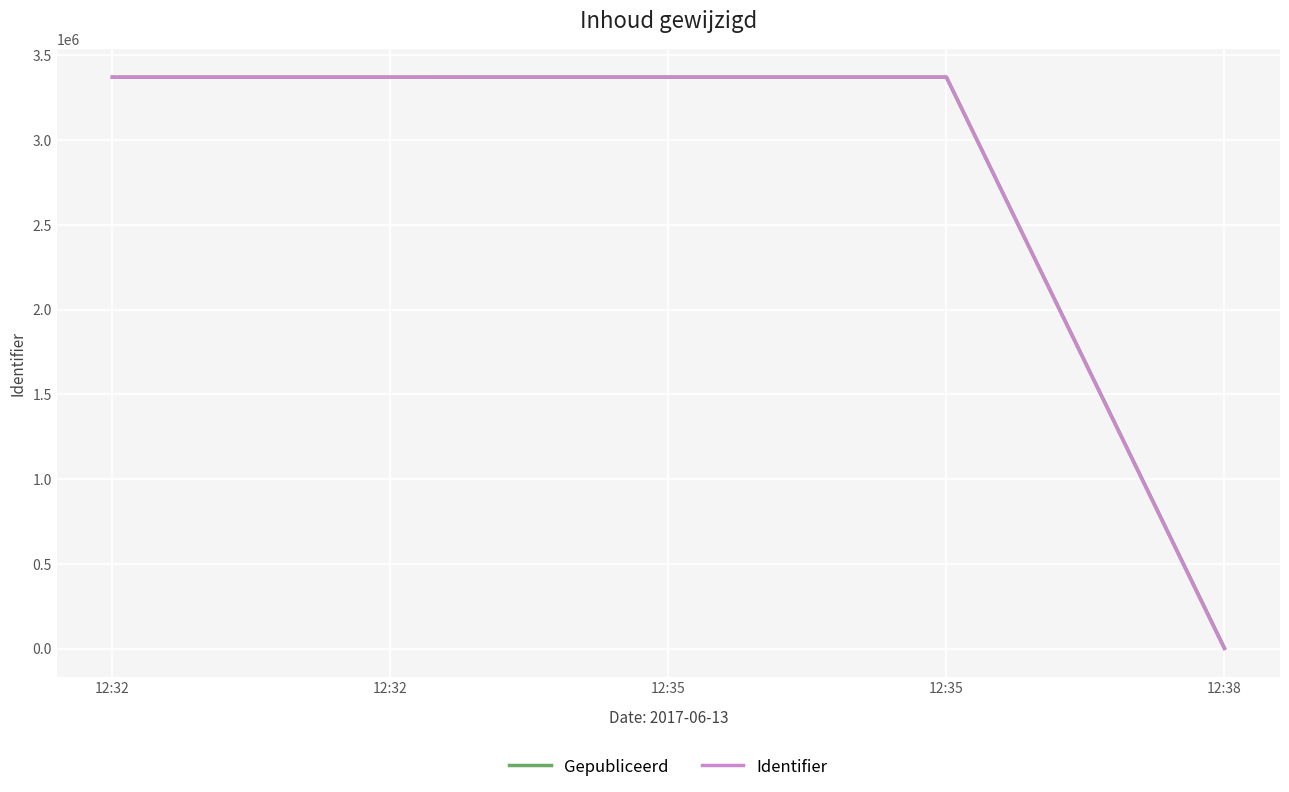

What are all the series names shown in the legend?

Gepubliceerd, Identifier